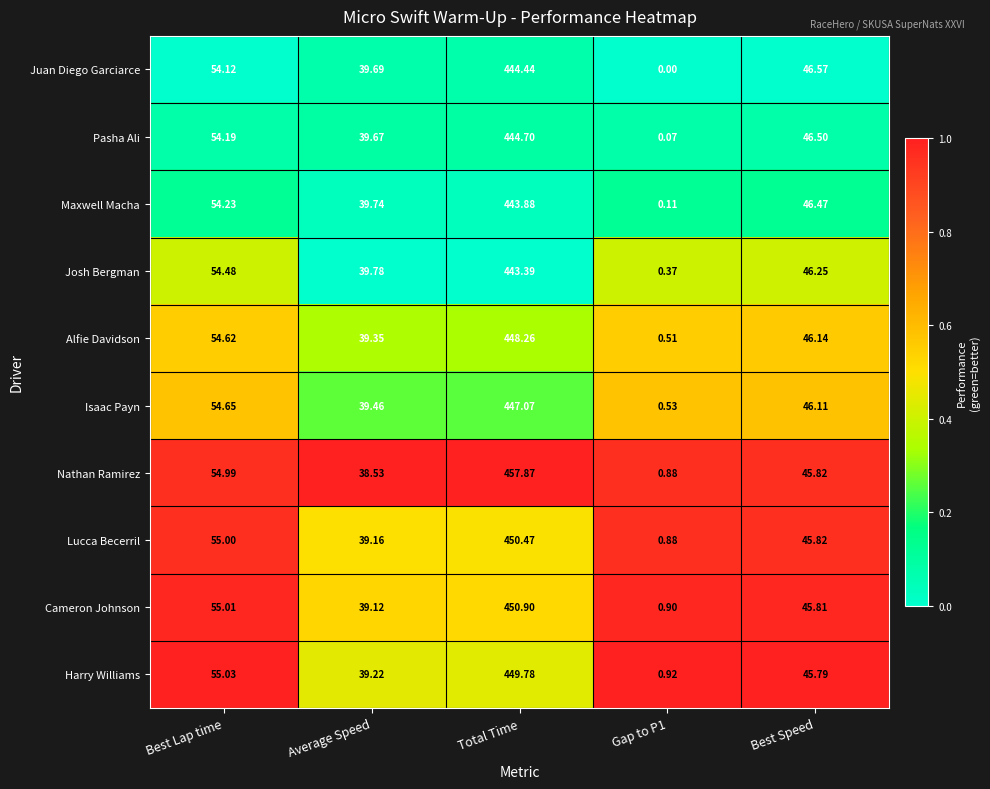

What is the difference between the highest and lowest values at Total Time?

14.5